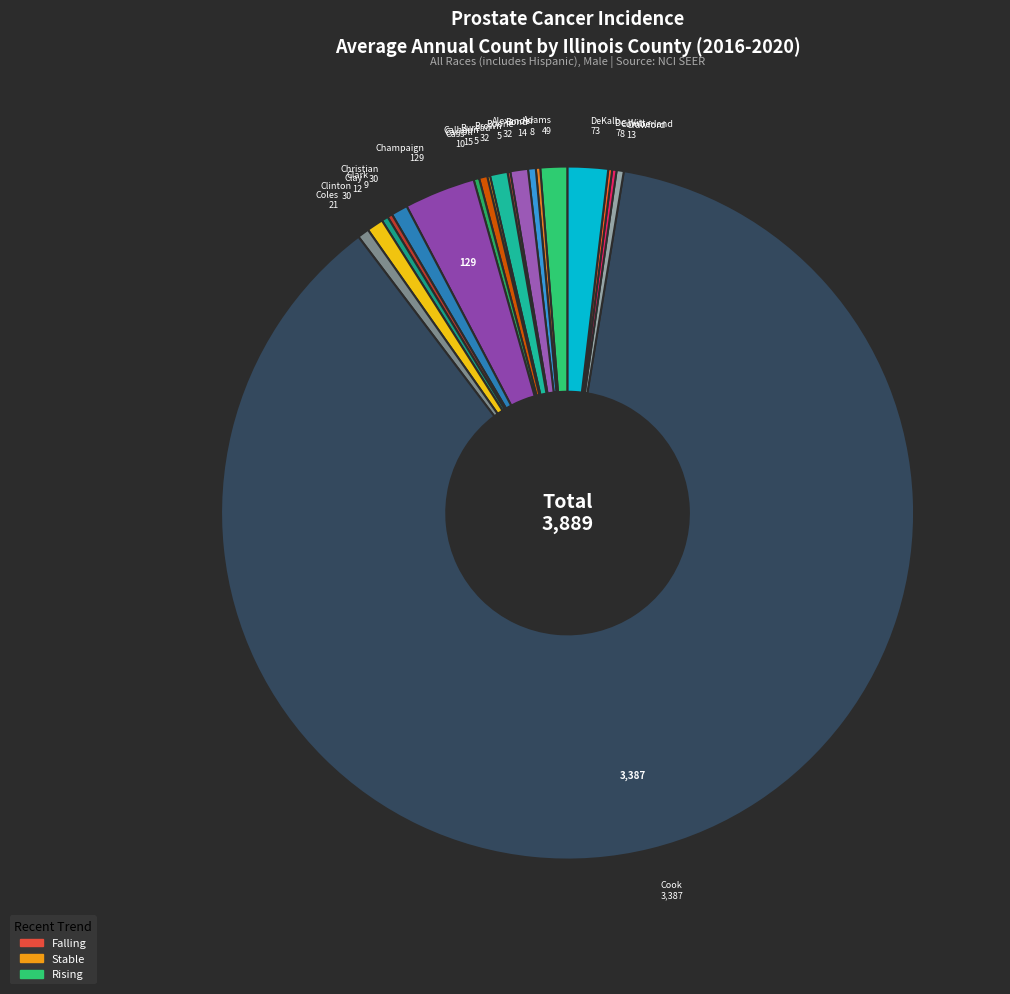

Between Adams and Clay, which is larger?

Adams